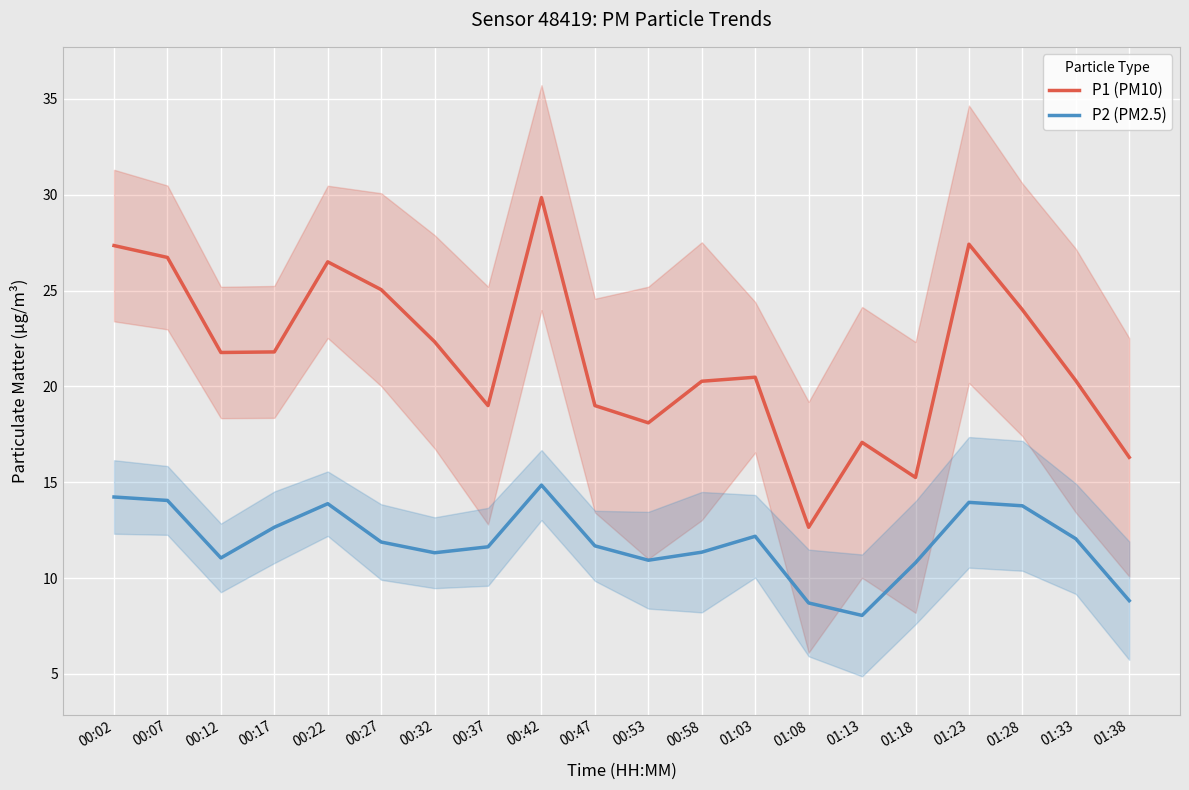

Read the P1 (PM10) value at 00:22.

26.5